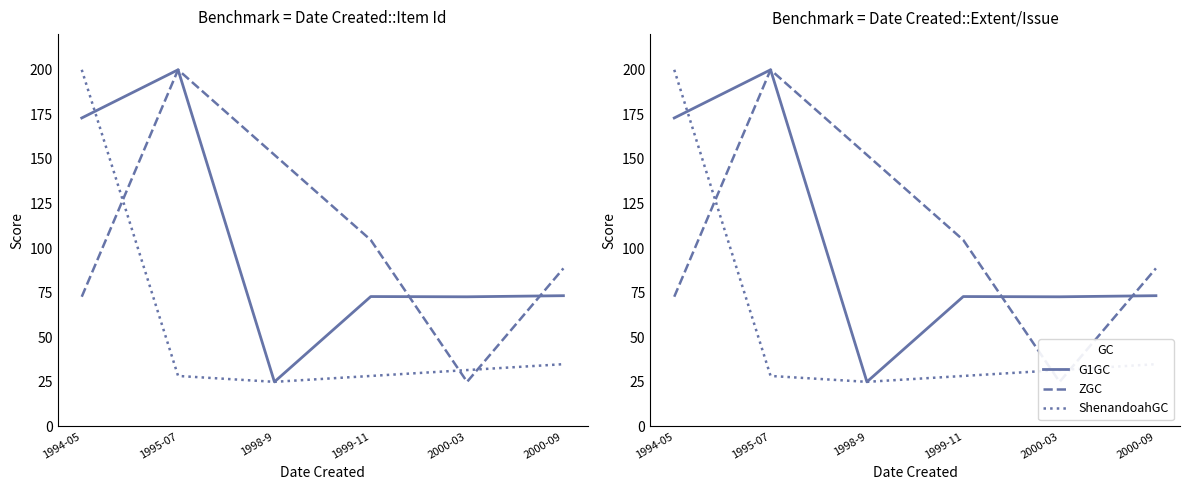

What position from the right is 1998-9?

4